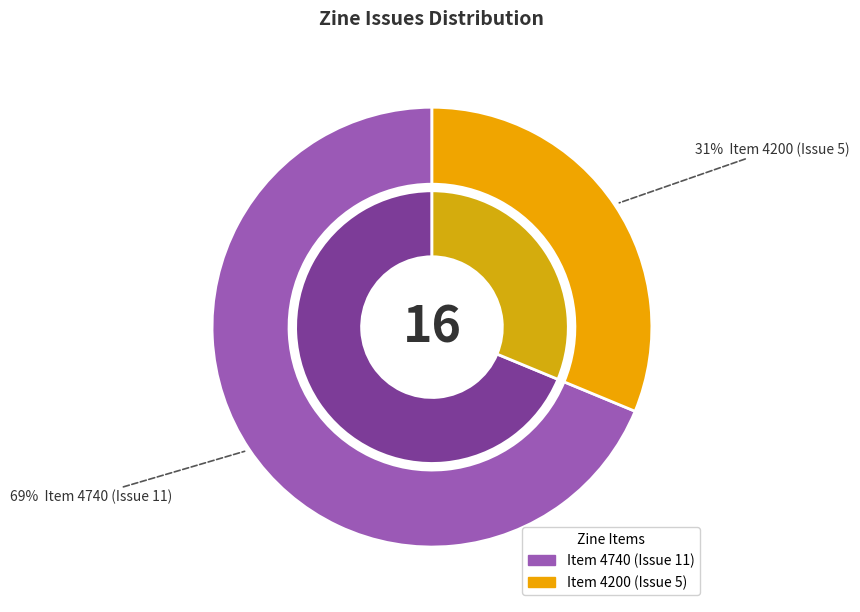

To the nearest percent, what percentage of the pie is Item 4740 (Issue 11)?

69%